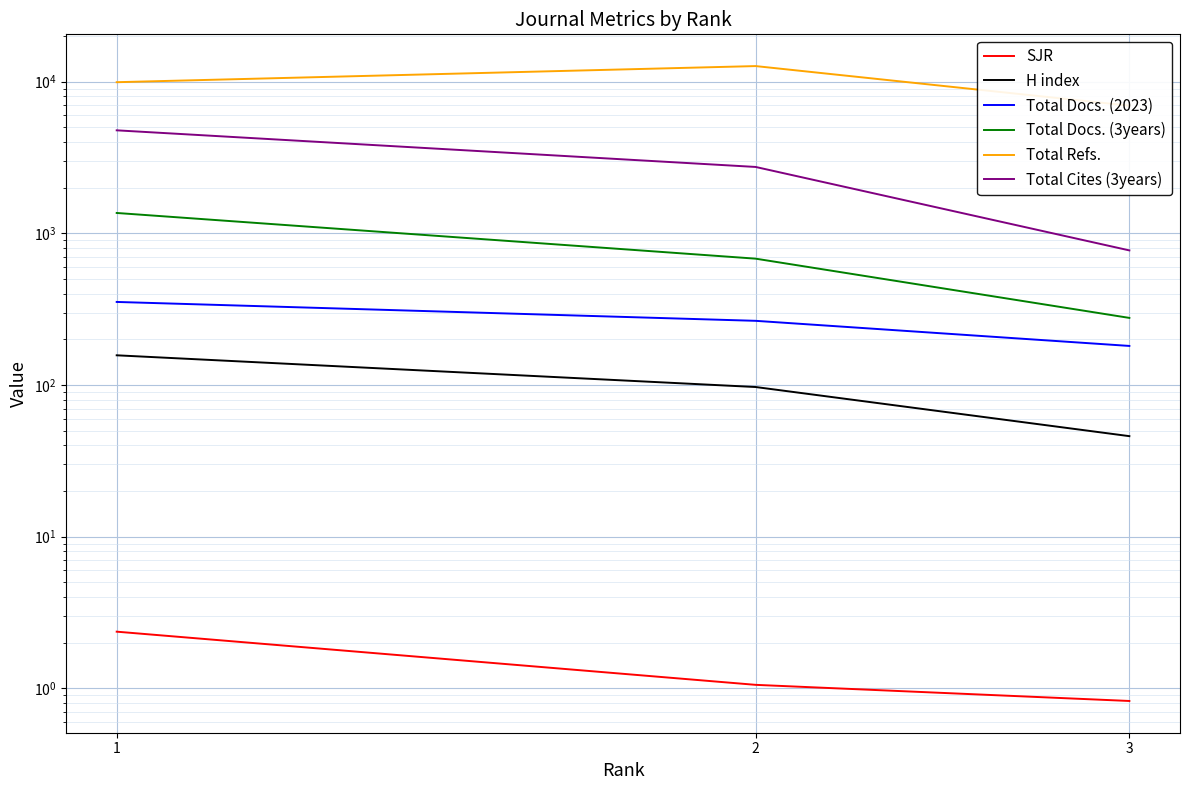

How many series are shown in this chart?

6